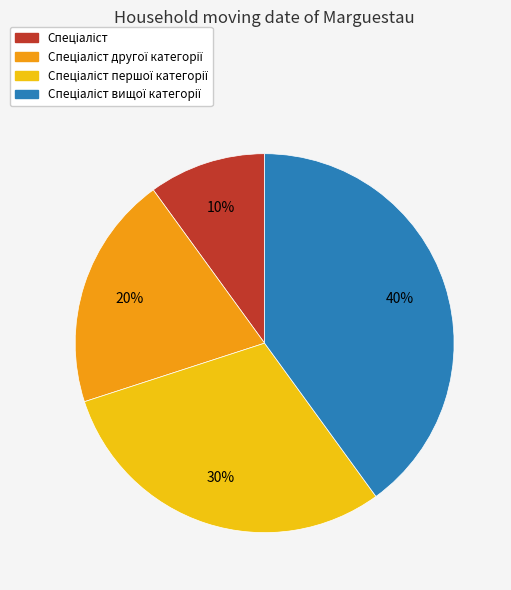

Does any single category account for the majority?

No